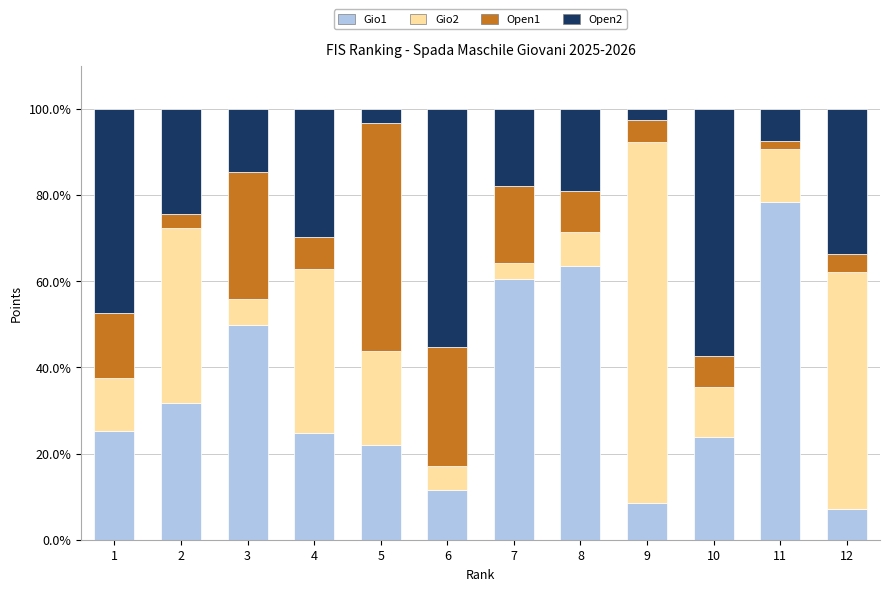

What is the lowest value of the Gio1 series?

7.0